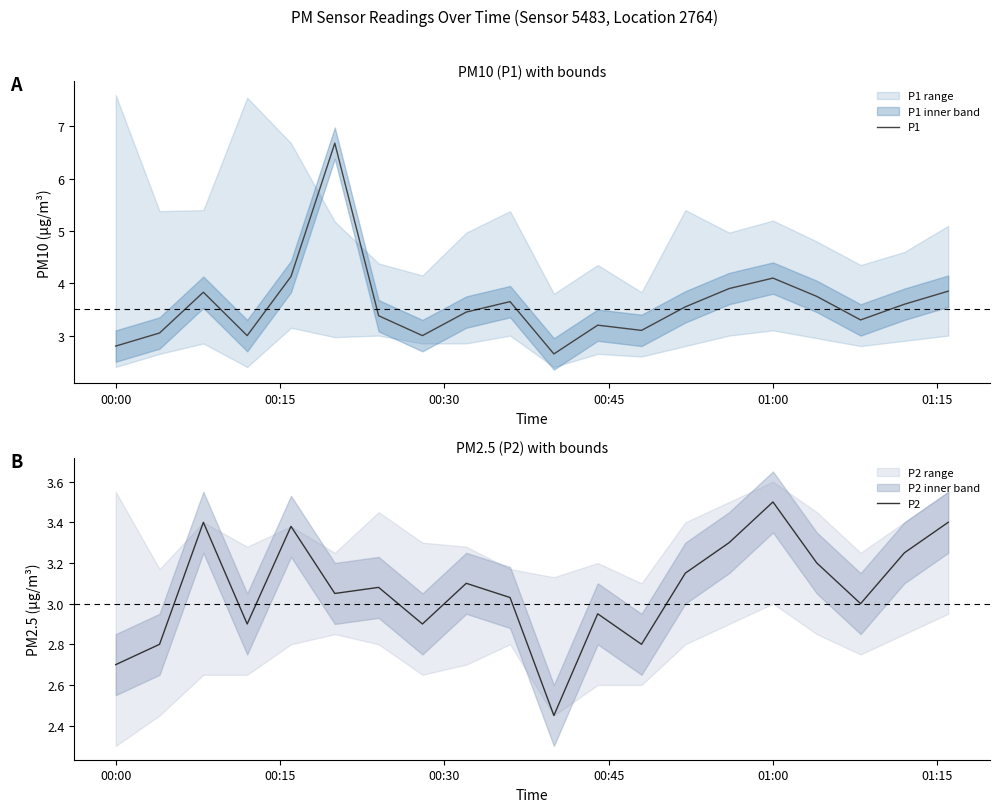

True or false: P2 and P1 intersect in this chart.

False